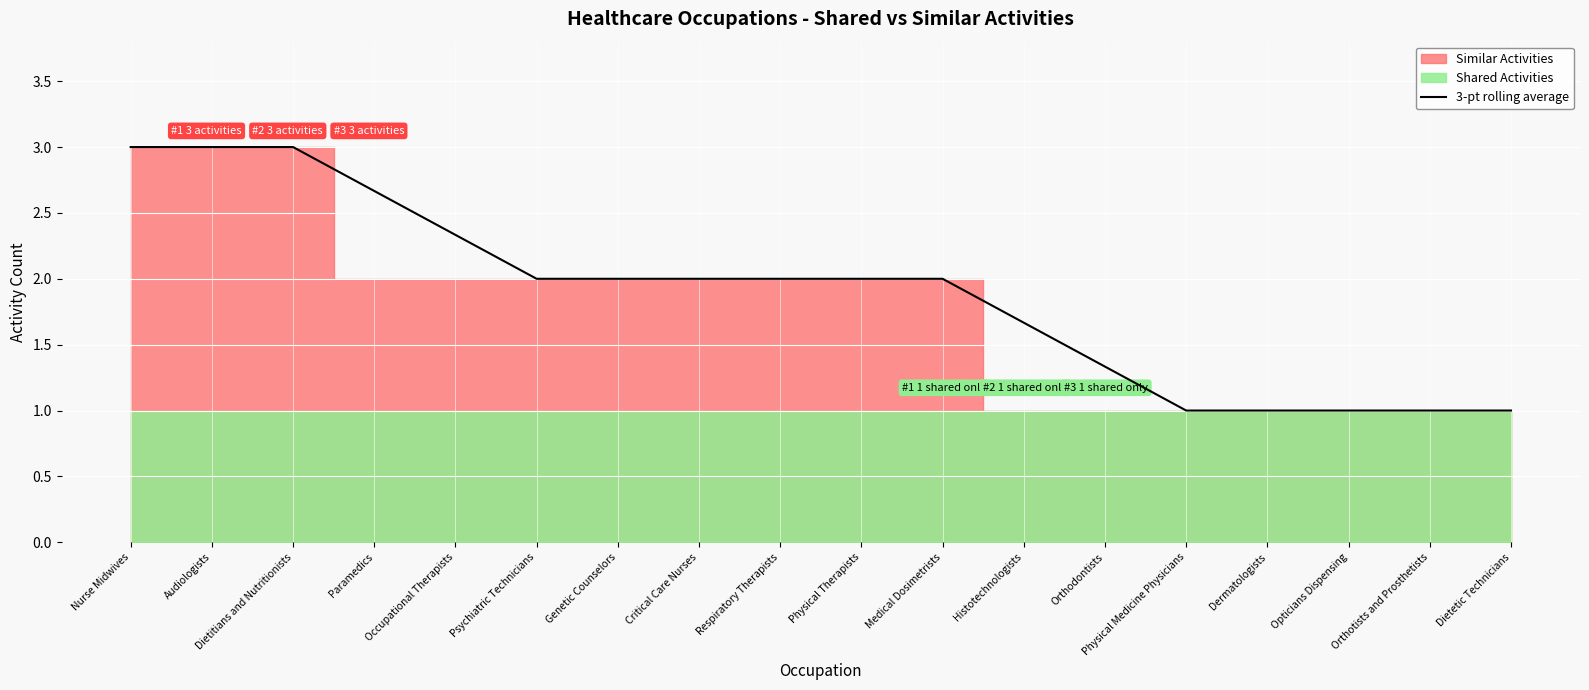

What is the label of the 17th point from the right?

Audiologists